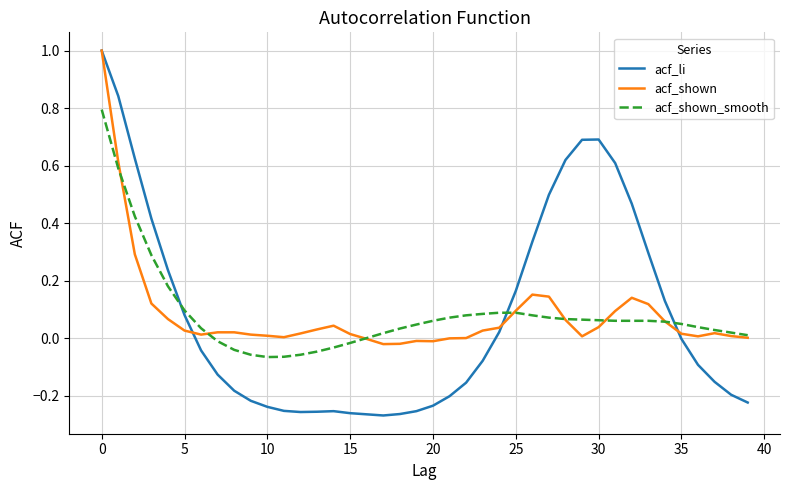

What is the highest value of the acf_shown series?

1.0